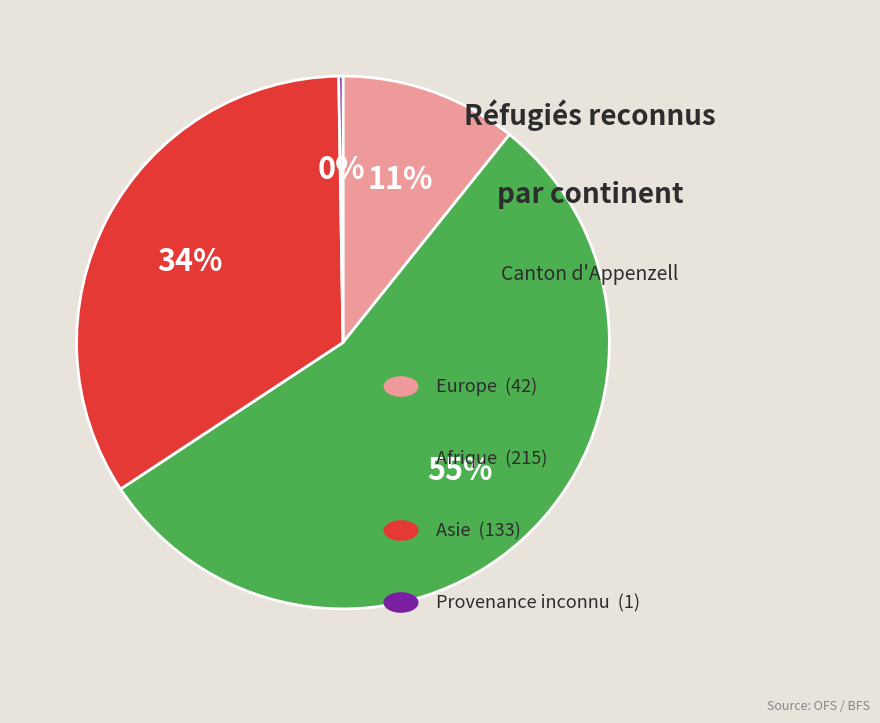

To the nearest percent, what is the average slice percentage?

25%